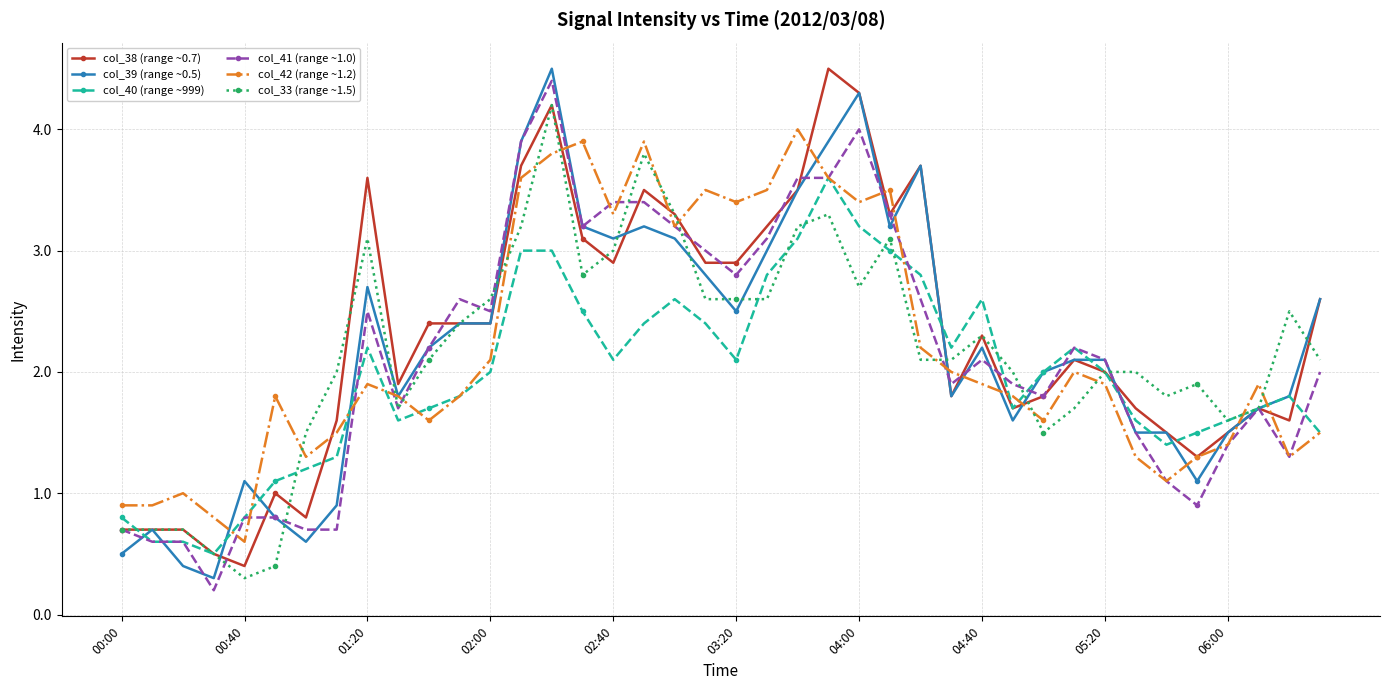

Reading left to right, list all the values displayed in this chart.

col_38 (range ~0.7): 0.7	0.7	0.7	0.5	0.4	1.0	0.8	1.6	3.6	1.9	2.4	2.4	2.4	3.7	4.2	3.1	2.9	3.5	3.3	2.9	2.9	3.2	3.5	4.5	4.3	3.3	3.7	1.8	2.3	1.7	1.8	2.1	2.0	1.7	1.5	1.3	1.5	1.7	1.6	2.6
col_39 (range ~0.5): 0.5	0.7	0.4	0.3	1.1	0.8	0.6	0.9	2.7	1.8	2.2	2.4	2.4	3.9	4.5	3.2	3.1	3.2	3.1	2.8	2.5	3.0	3.5	3.9	4.3	3.2	3.7	1.8	2.2	1.6	2.0	2.1	2.1	1.5	1.5	1.1	1.5	1.7	1.8	2.6
col_40 (range ~999): 0.8	0.6	0.6	0.5	0.8	1.1	1.2	1.3	2.2	1.6	1.7	1.8	2.0	3.0	3.0	2.5	2.1	2.4	2.6	2.4	2.1	2.8	3.1	3.6	3.2	3.0	2.8	2.2	2.6	1.7	2.0	2.2	2.0	1.6	1.4	1.5	1.6	1.7	1.8	1.5
col_41 (range ~1.0): 0.7	0.6	0.6	0.2	0.8	0.8	0.7	0.7	2.5	1.7	2.2	2.6	2.5	3.9	4.4	3.2	3.4	3.4	3.2	3.0	2.8	3.1	3.6	3.6	4.0	3.3	2.6	1.9	2.1	1.9	1.8	2.2	2.1	1.5	1.1	0.9	1.4	1.7	1.3	2.0
col_42 (range ~1.2): 0.9	0.9	1.0	0.8	0.6	1.8	1.3	1.5	1.9	1.8	1.6	1.8	2.1	3.6	3.8	3.9	3.3	3.9	3.2	3.5	3.4	3.5	4.0	3.6	3.4	3.5	2.2	2.0	1.9	1.8	1.6	2.0	1.9	1.3	1.1	1.3	1.4	1.9	1.3	1.5
col_33 (range ~1.5): 0.7	0.7	0.7	0.5	0.3	0.4	1.5	2.0	3.1	1.7	2.1	2.4	2.6	3.2	4.2	2.8	3.0	3.8	3.3	2.6	2.6	2.6	3.2	3.3	2.7	3.1	2.1	2.1	2.3	2.0	1.5	1.7	2.0	2.0	1.8	1.9	1.6	1.7	2.5	2.1